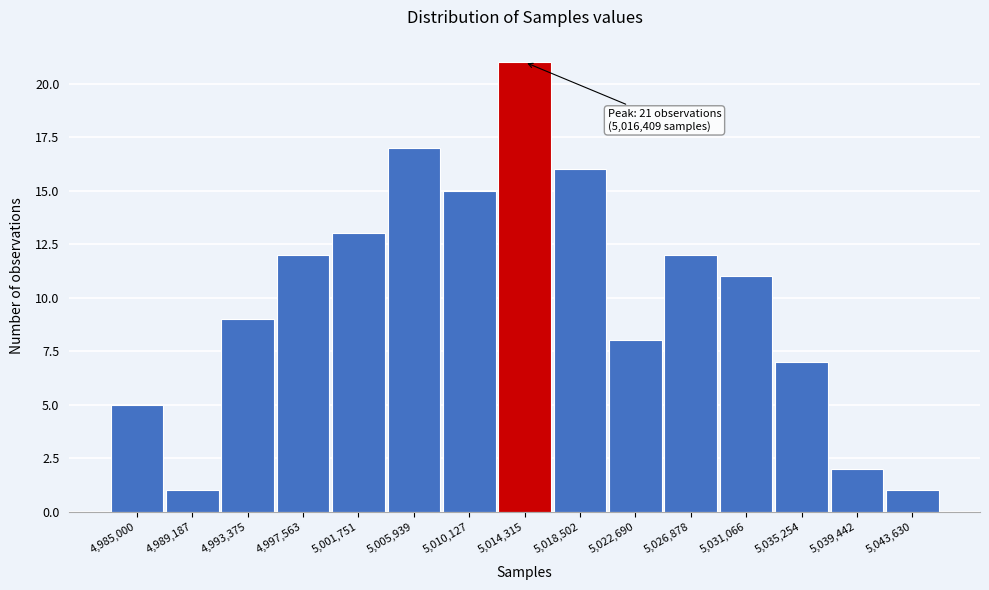

Reading left to right, what are all the values shown in this chart?

5	1	9	12	13	17	15	21	16	8	12	11	7	2	1